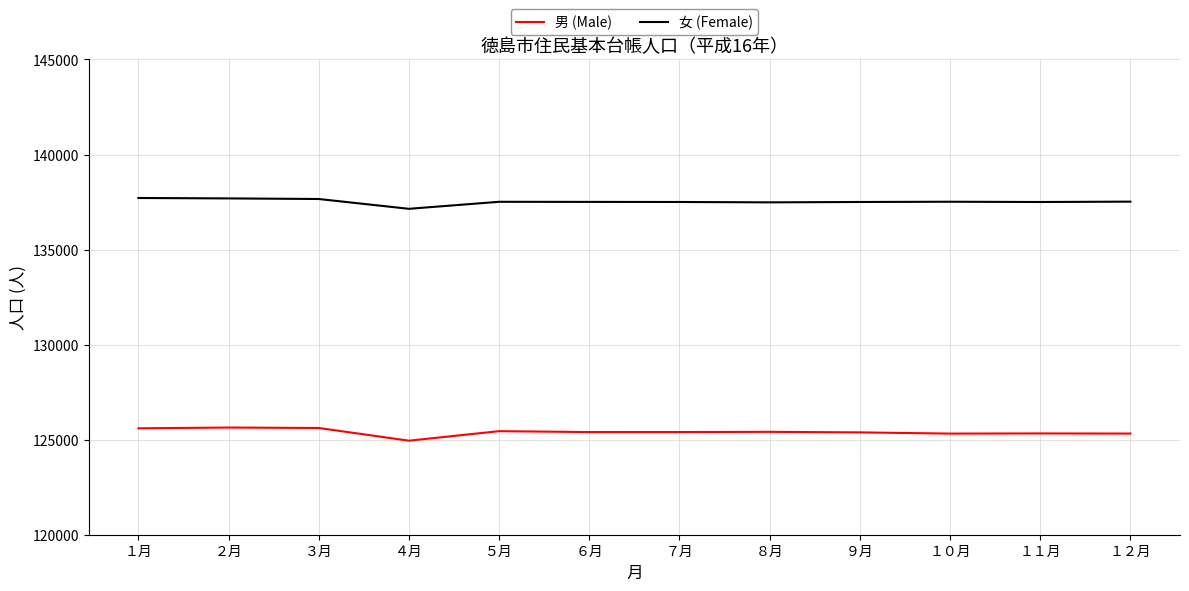

What is the difference between the highest and lowest values at ６月?

12109